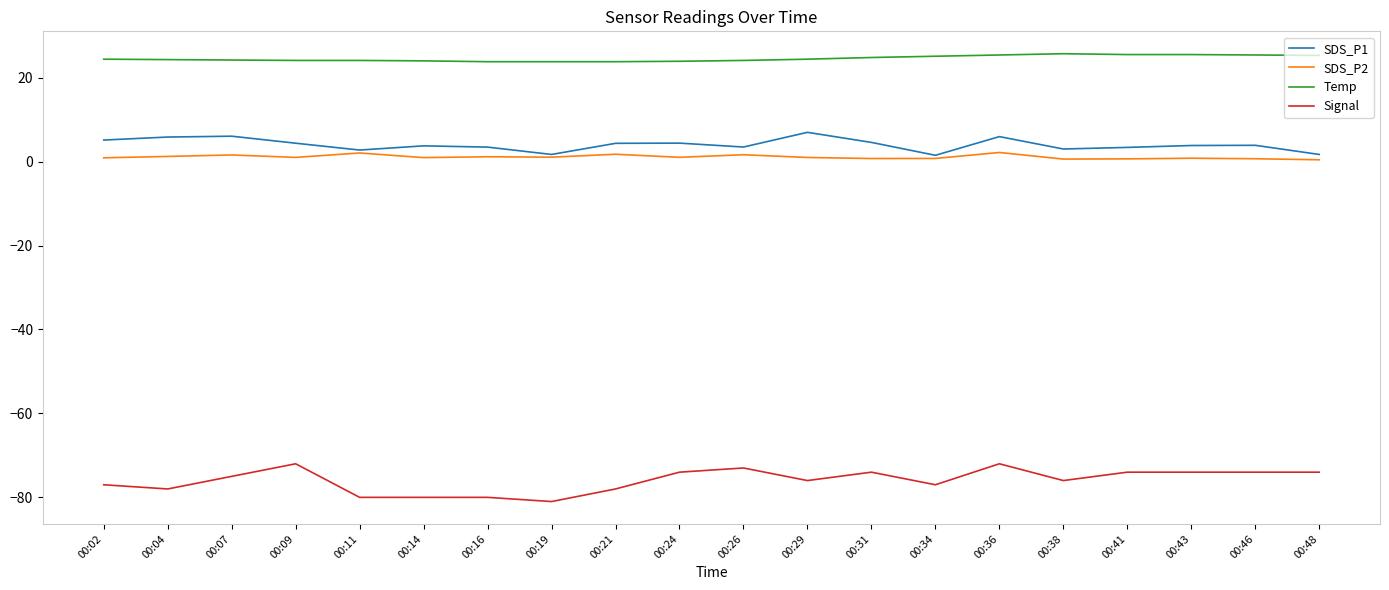

What is the difference between the SDS_P2 values at 00:46 and 00:43?

0.1